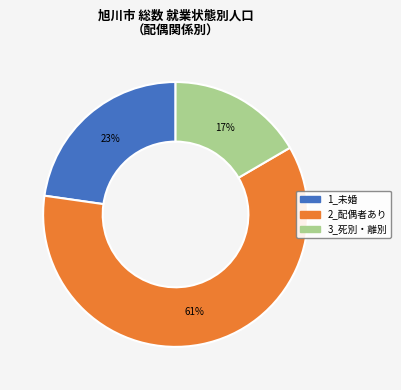

The 1_未婚 slice represents 23% of the pie. True or false?

True